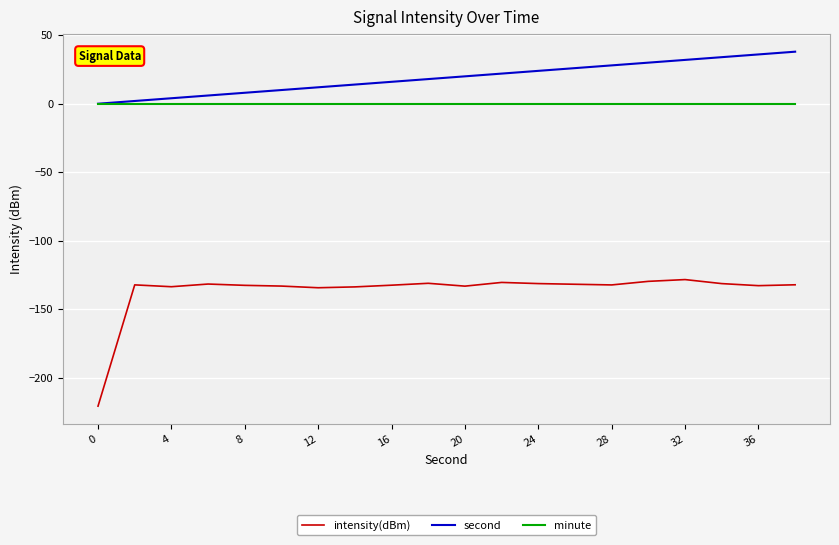

Rank the series by their maximum value, from highest to lowest.

second, minute, intensity(dBm)